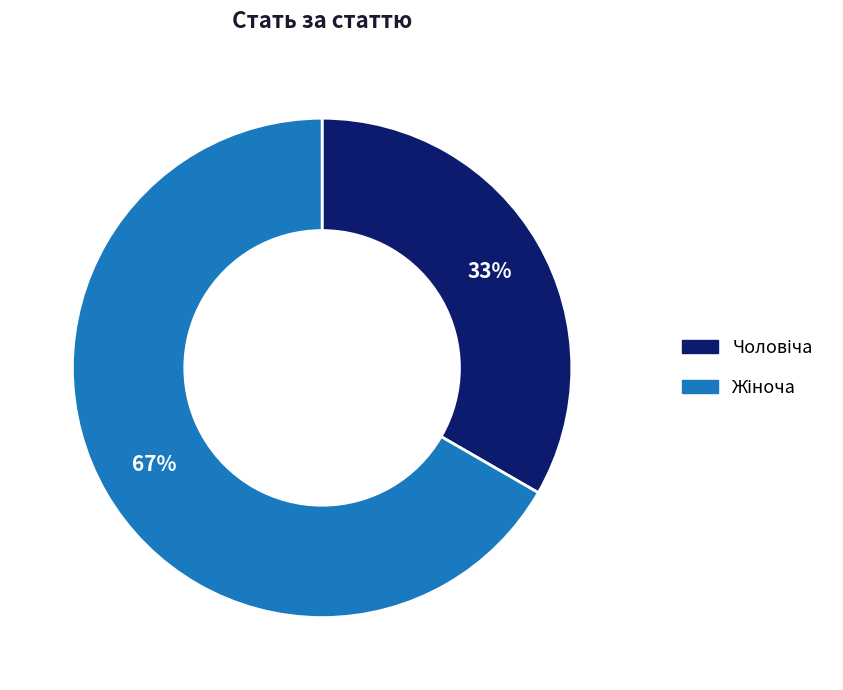

To the nearest percent, what is the average slice percentage?

50%